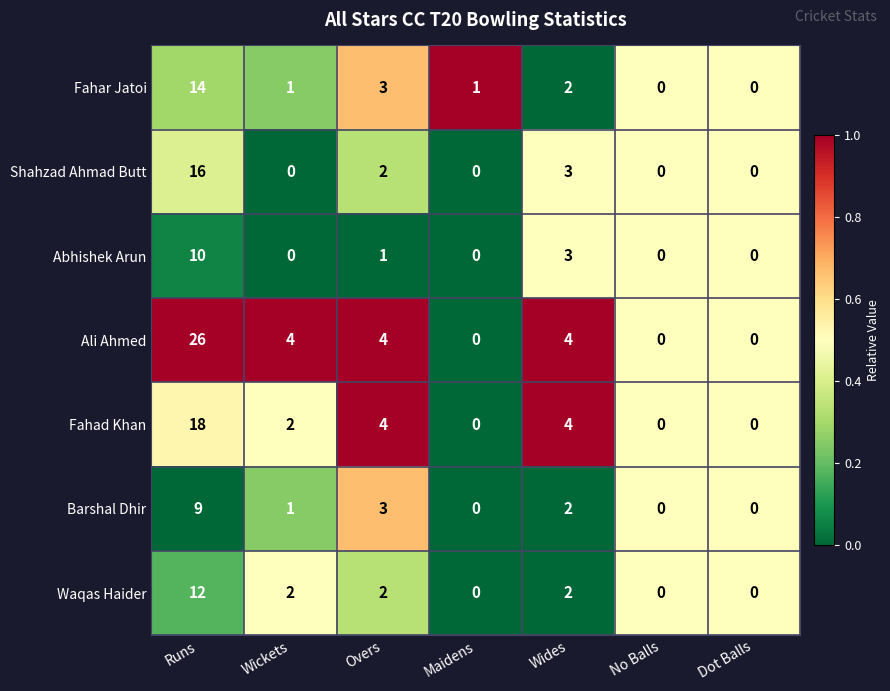

Is it true that Fahar Jatoi equals 1 at Maidens?

True